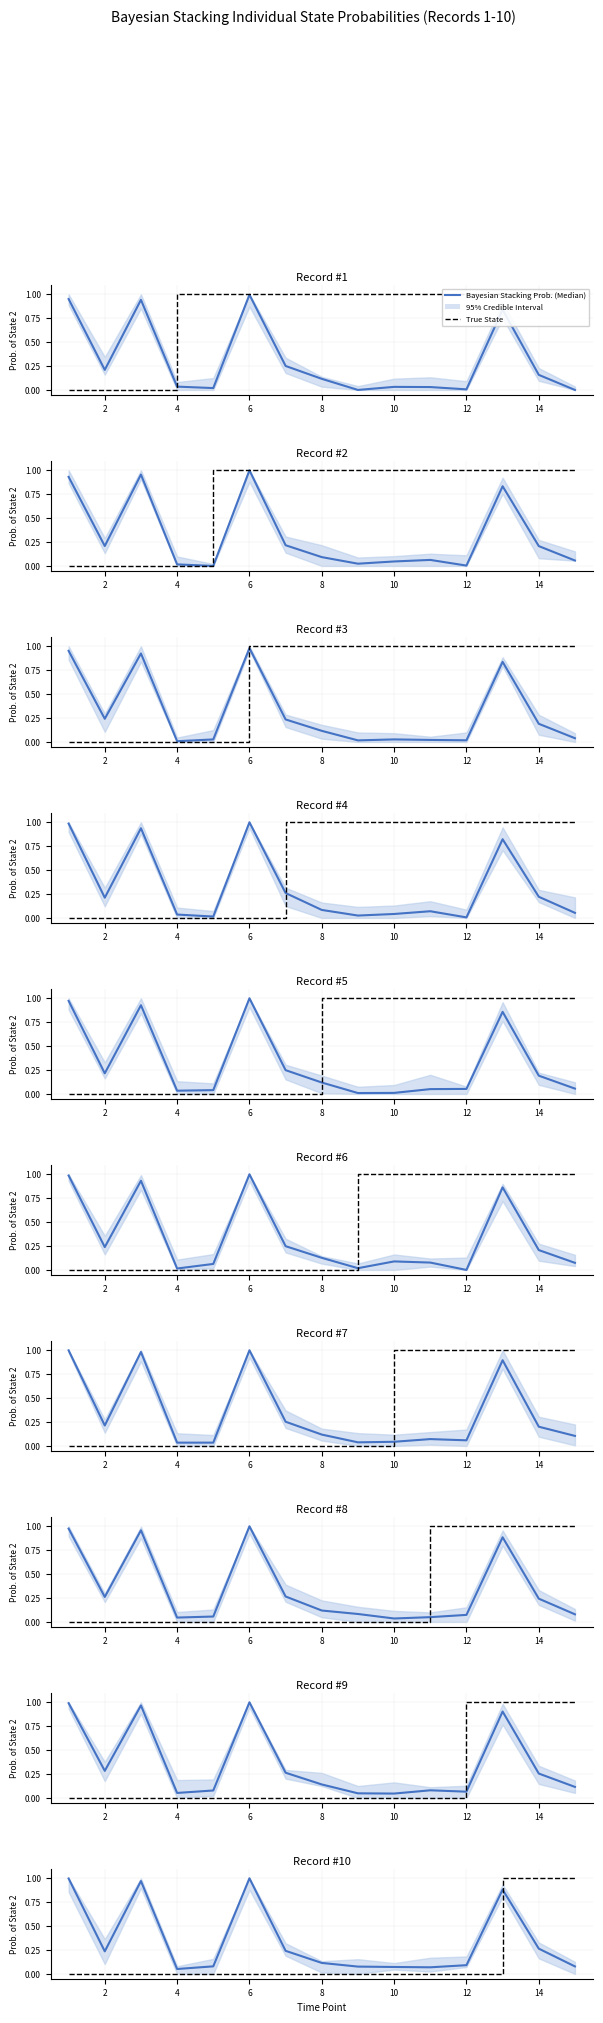

In Bayesian Stacking Prob. (Median), how many points are higher than both neighbors (excluding endpoints)?

3